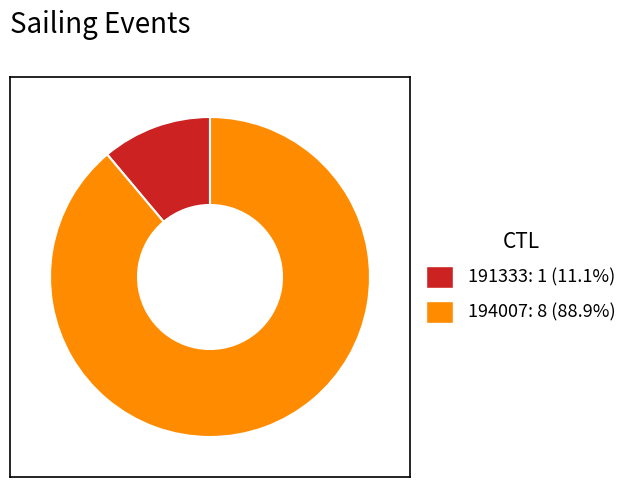

Is it true that 191333 is 4% of the pie?

False